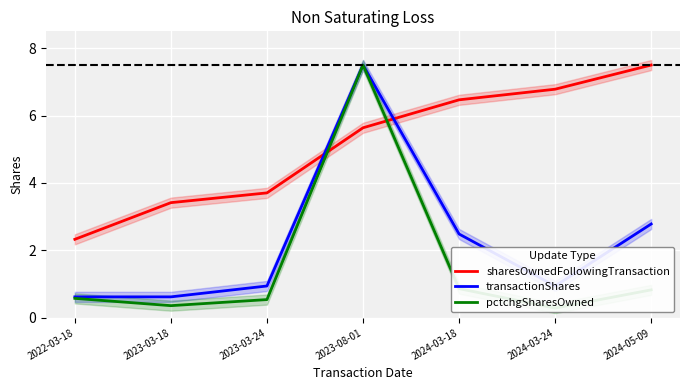

Which series has the largest total across all categories?

sharesOwnedFollowingTransaction